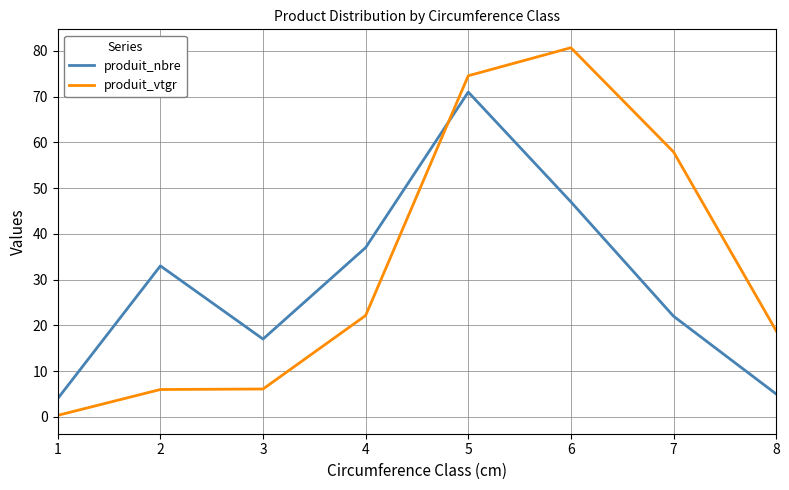

At which label does produit_nbre reach its peak?

5